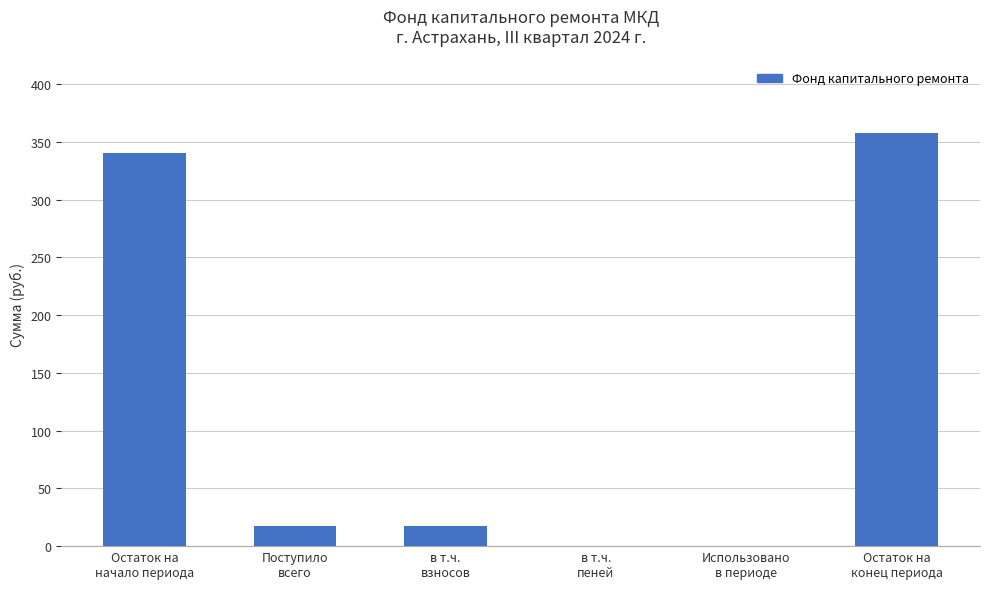

Reading left to right, list all the values displayed in this chart.

340.3	17.3	17.3	0.0	0.0	357.6